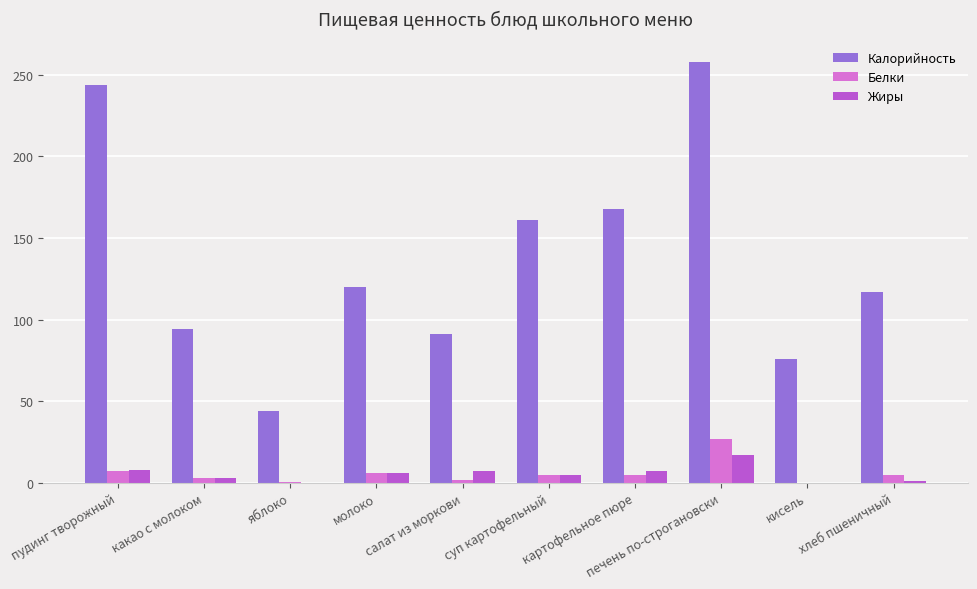

Which series has the largest total across all categories?

Калорийность